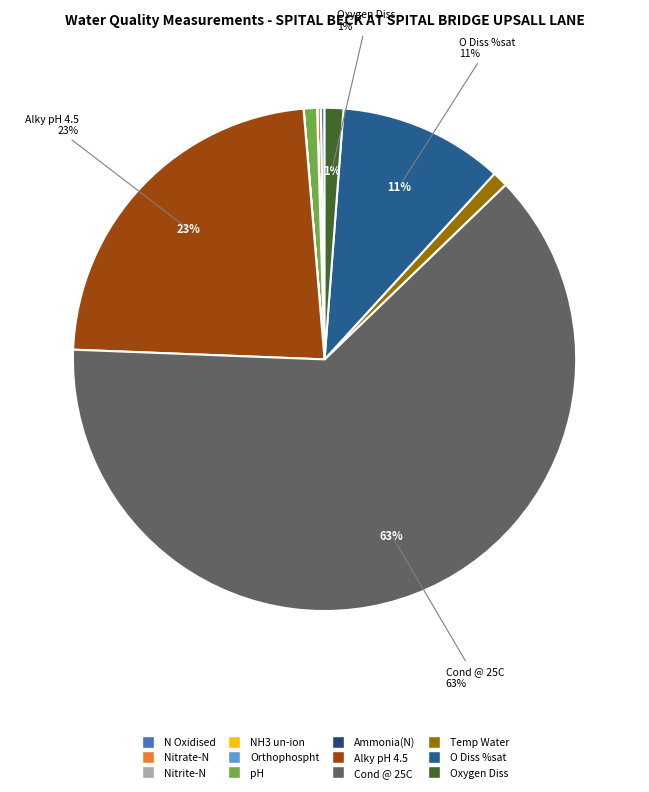

Which slice is the largest?

Cond @ 25C